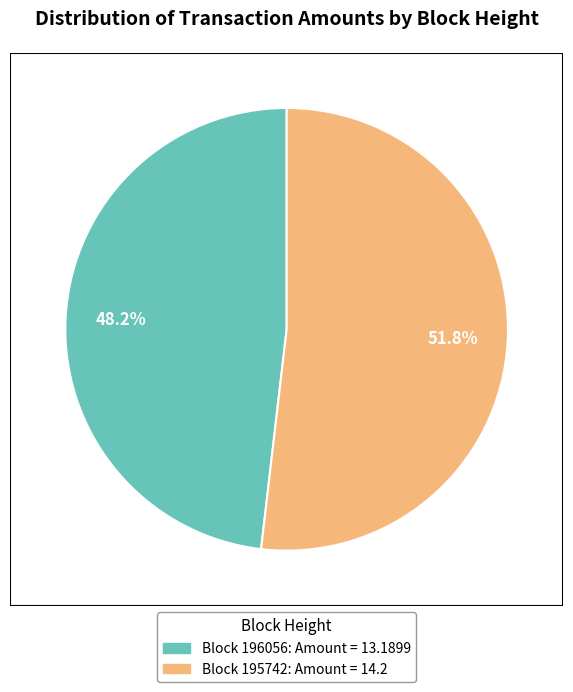

Is there a majority slice in this chart?

Yes